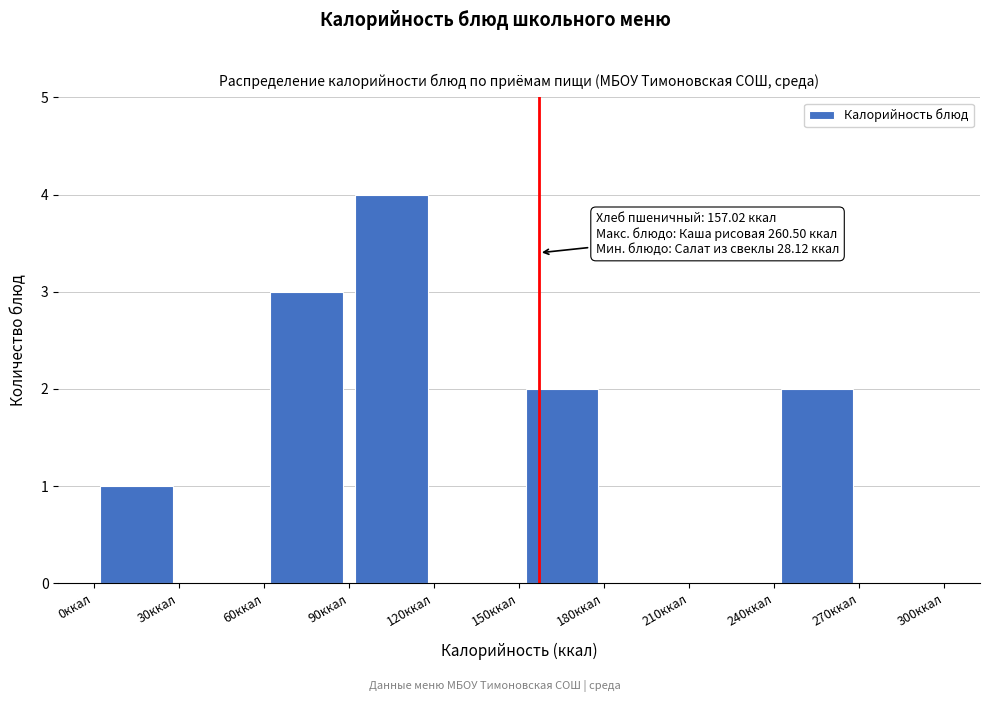

Over which range of the x-axis is the bar tallest?

90 to 120